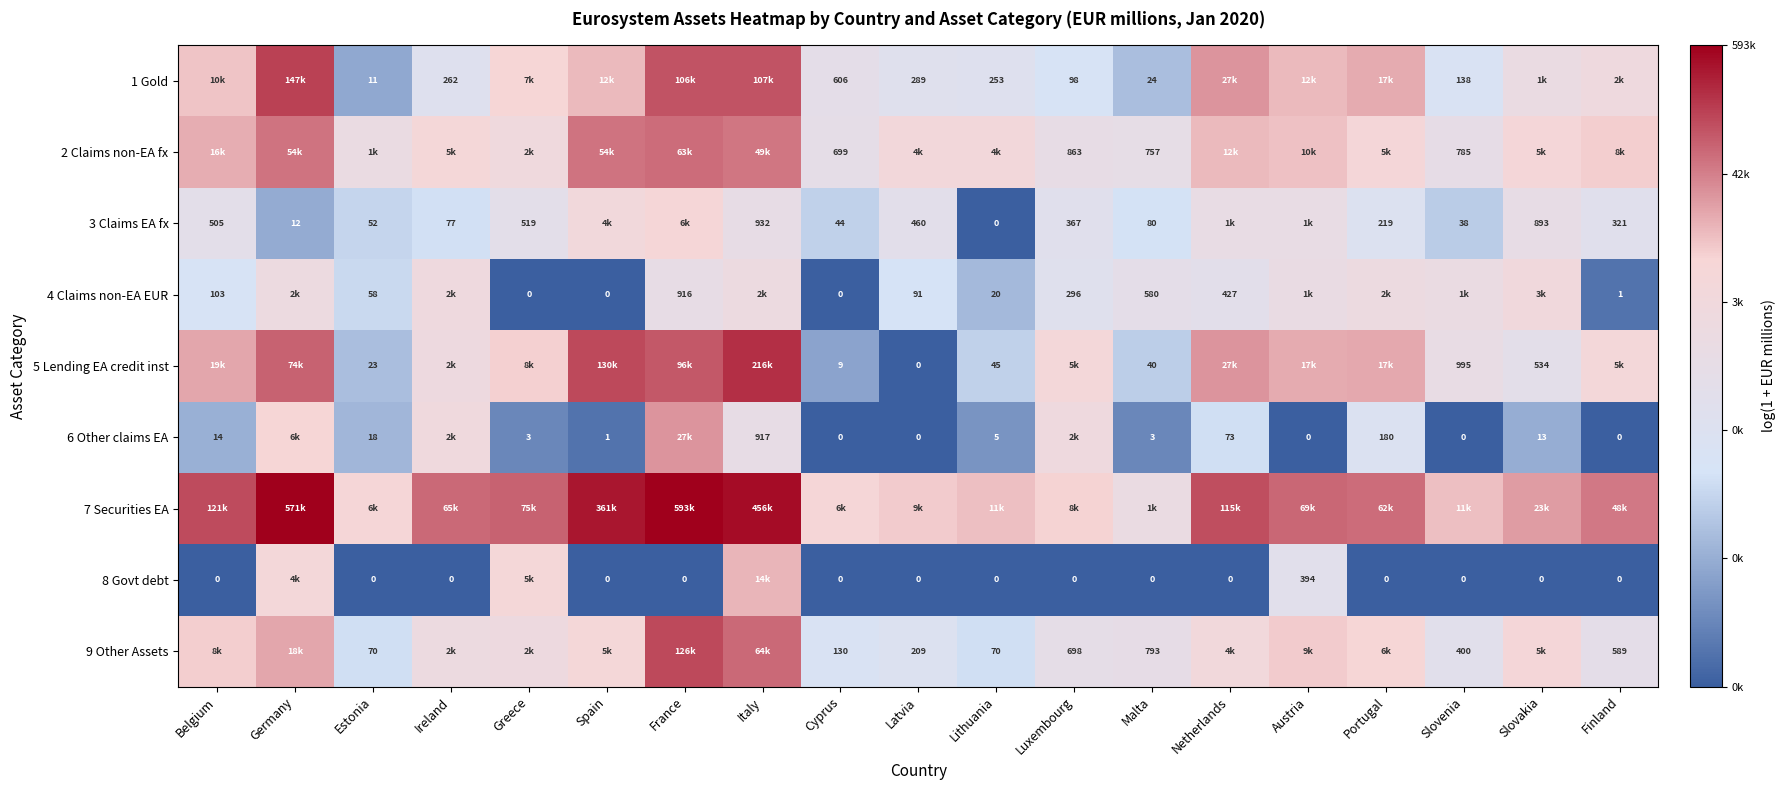

True or false: 9 Other Assets has a value of 11.1 at Italy.

True